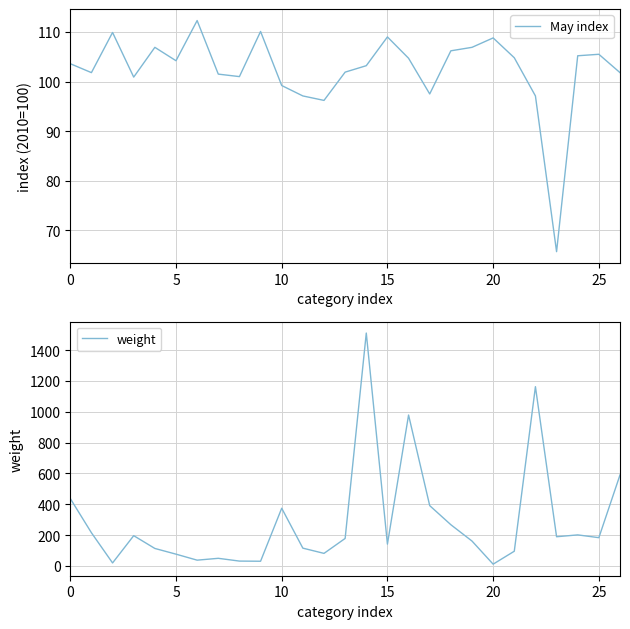

What is the value of the May index point at the 17th from the left?

104.7